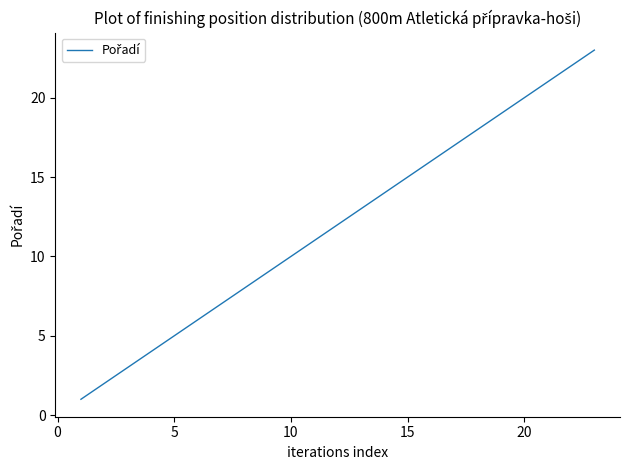

How many categories are shown in the chart?

23